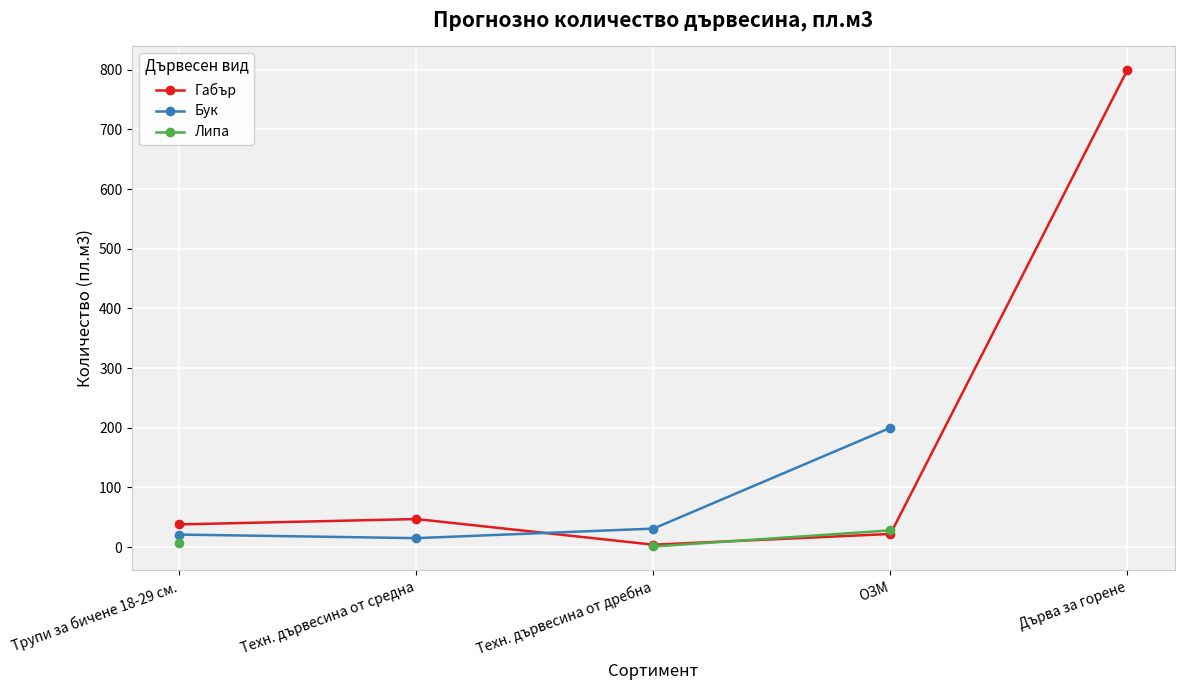

At how many categories does at least one series exceed 296?

1